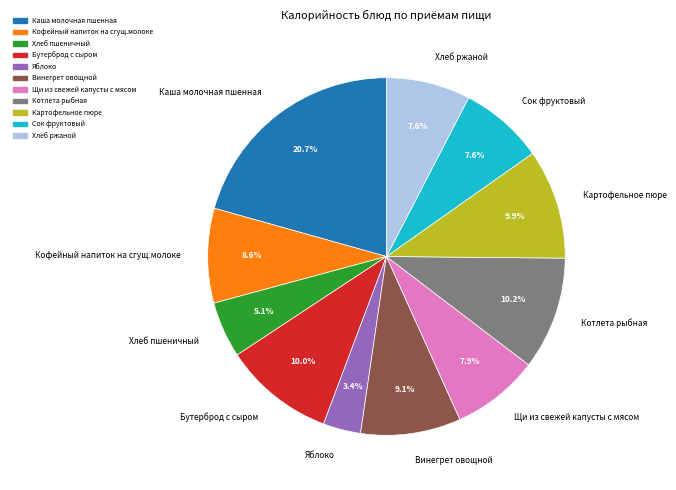

Is there a majority slice in this chart?

No